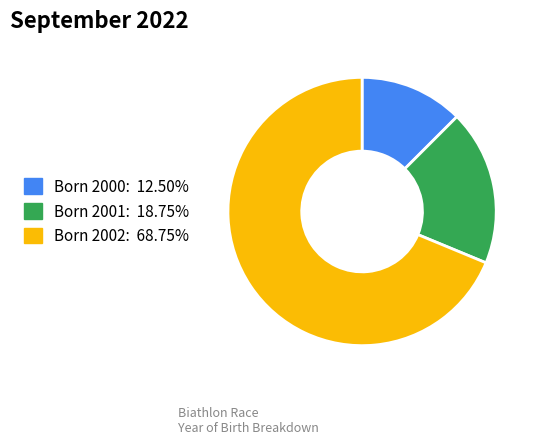

Is there any slice that represents more than half of the pie?

Yes